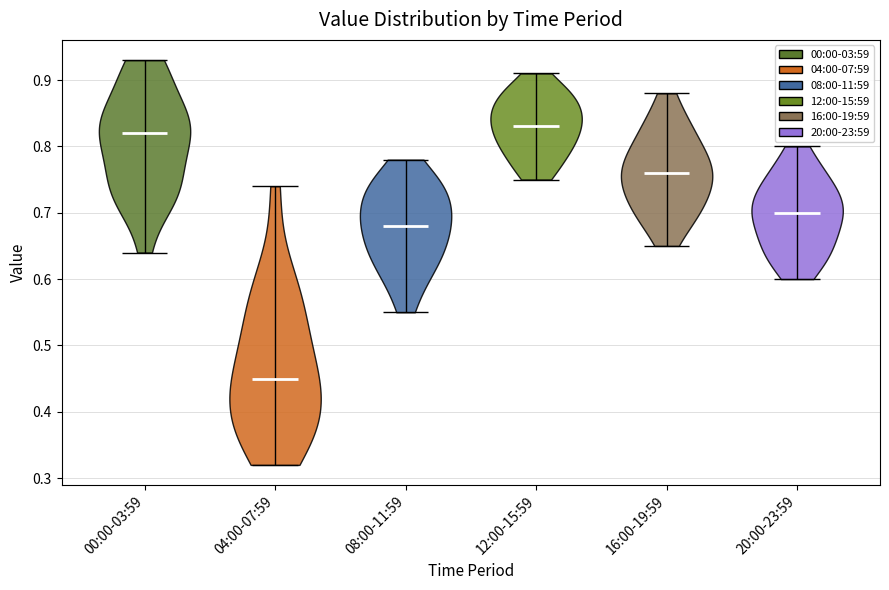

Which violin has the highest median line?

12:00-15:59